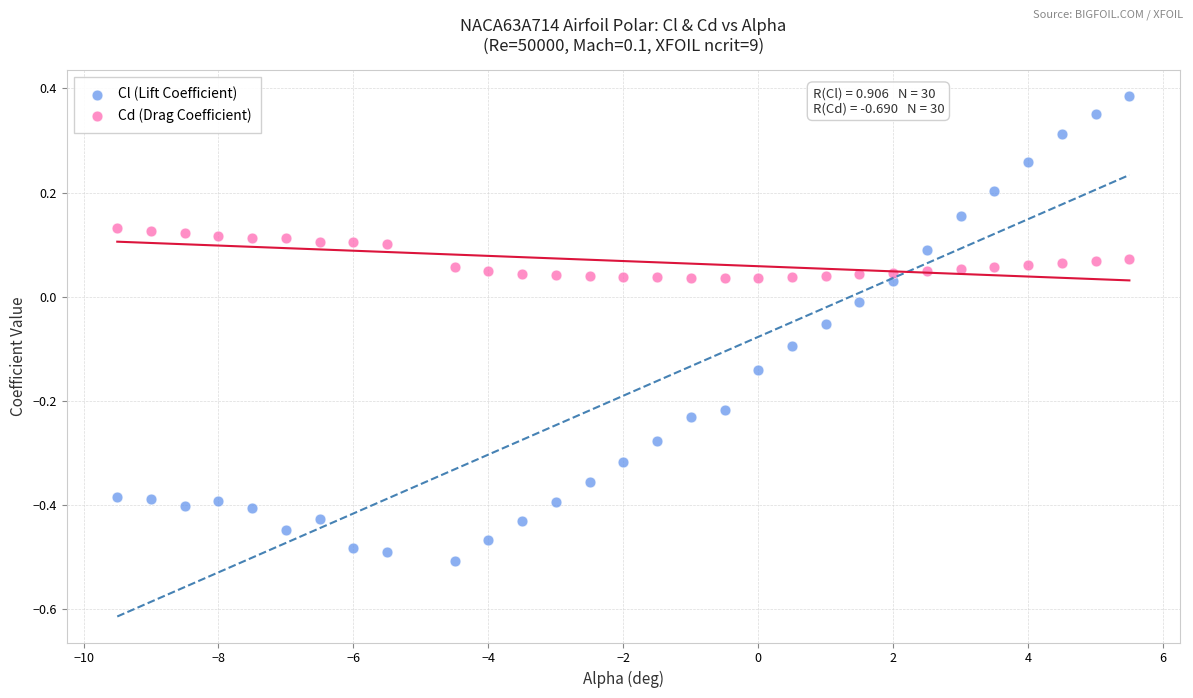

Which series has the widest spread of Y values?

Cl (Lift Coefficient)